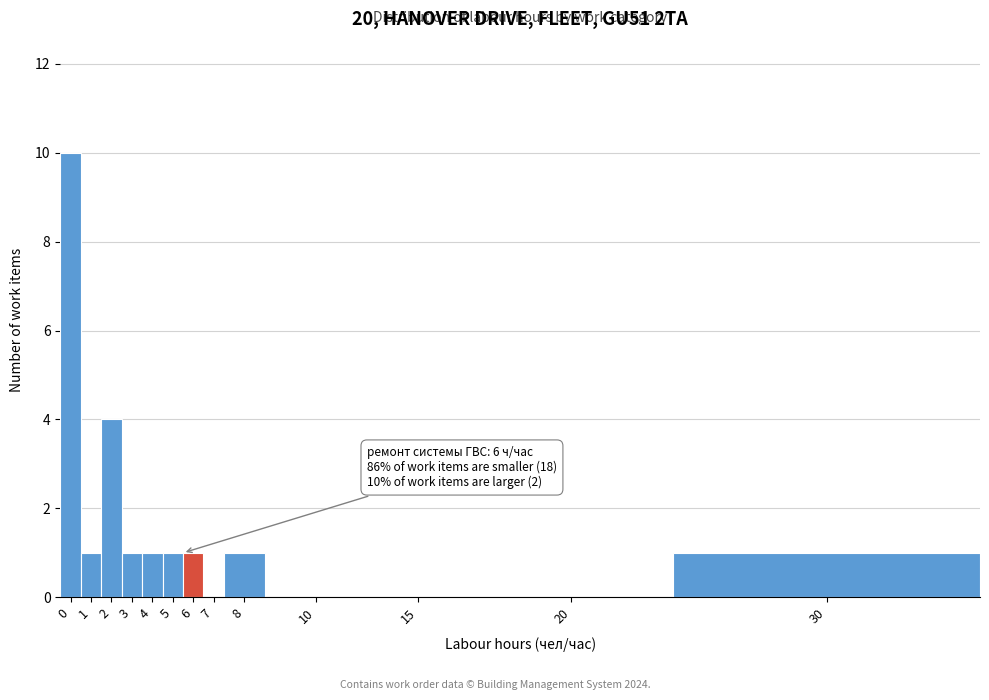

Reading left to right, list all the values displayed in this chart.

0=10	1=1	2=4	3=1	4=1	5=1	6=1	7=0	8=1	10=0	15=0	20=0	30=1